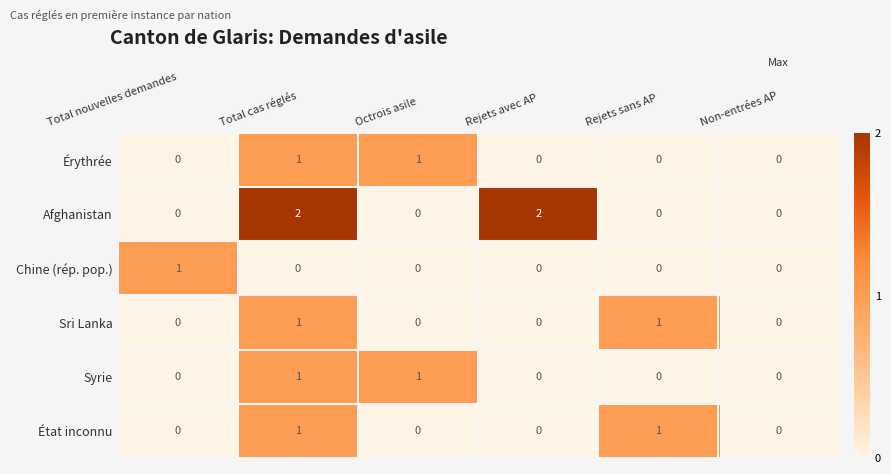

Which series has the largest total across all categories?

Afghanistan